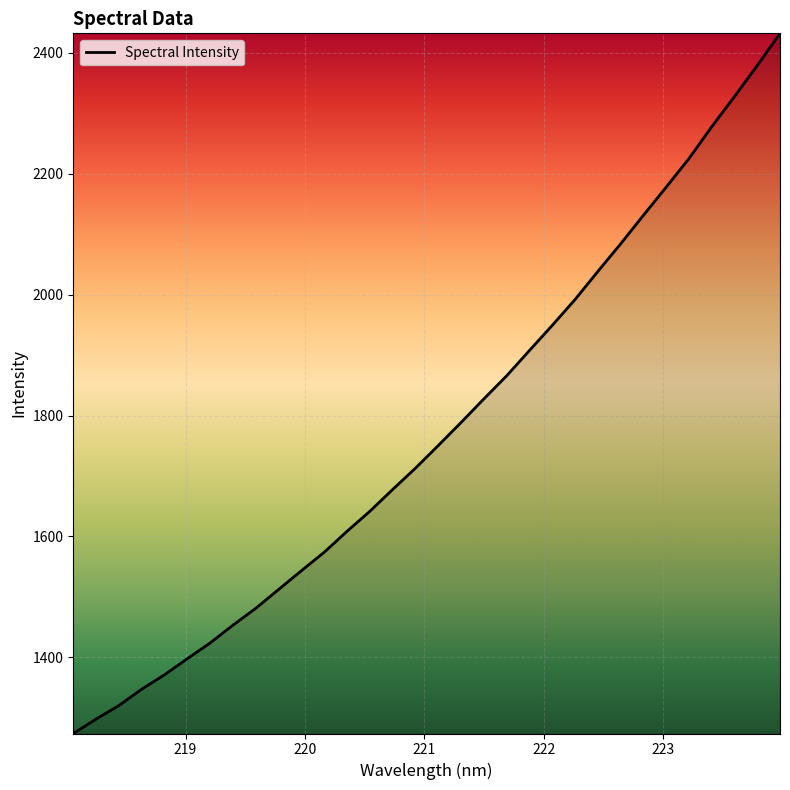

What is the greatest value displayed?

2432.1